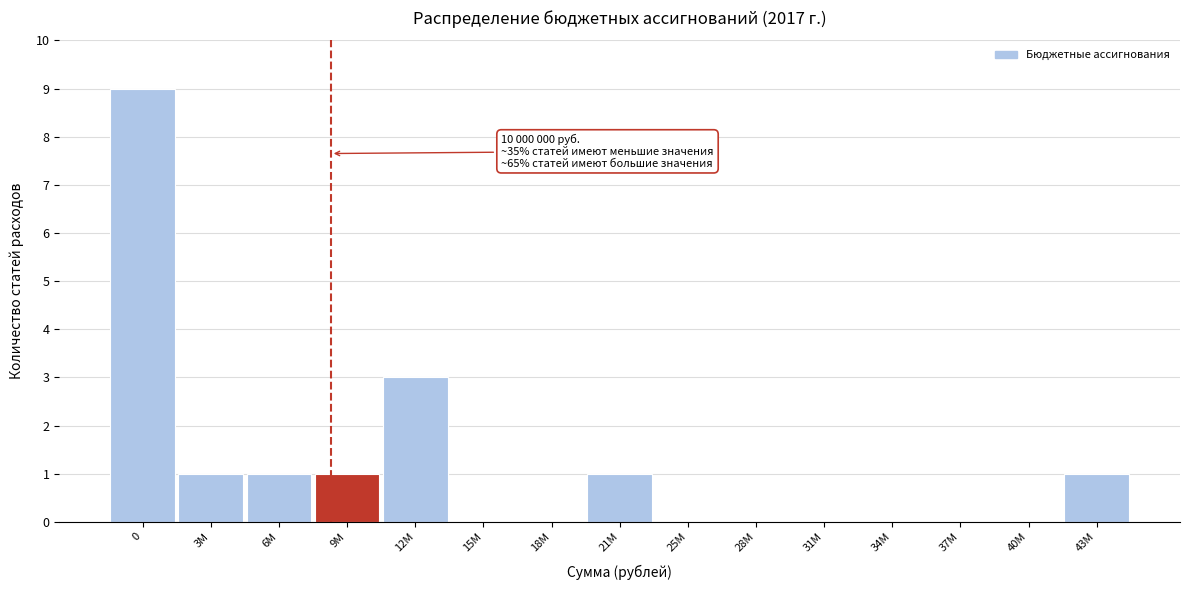

Reading left to right, transcribe all the data shown in this chart.

0=9	3M=1	6M=1	9M=1	12M=3	15M=0	18M=0	21M=1	25M=0	28M=0	31M=0	34M=0	37M=0	40M=0	43M=1